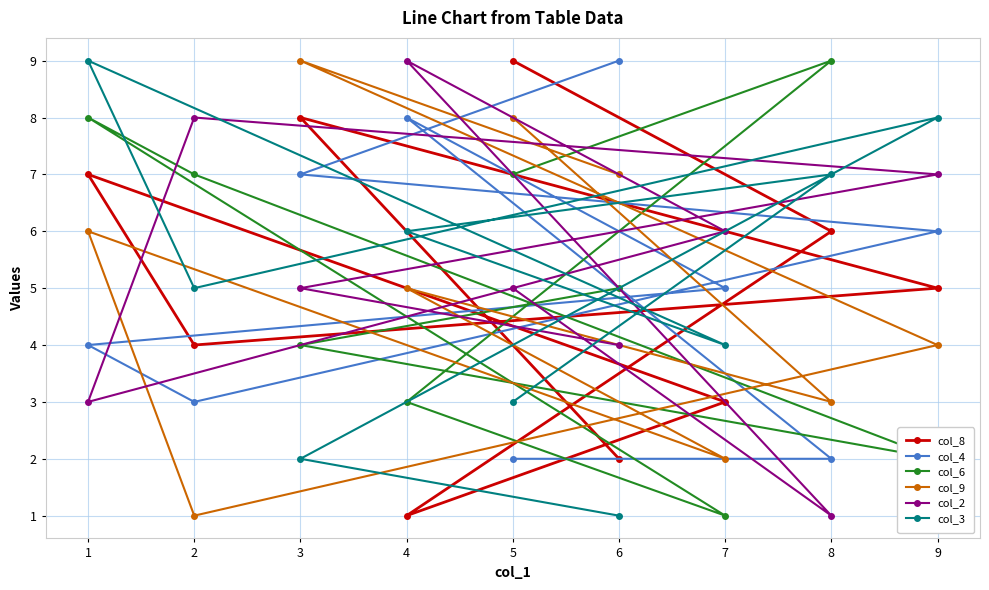

What is the value of the col_6 point at the 5th from the left?

7